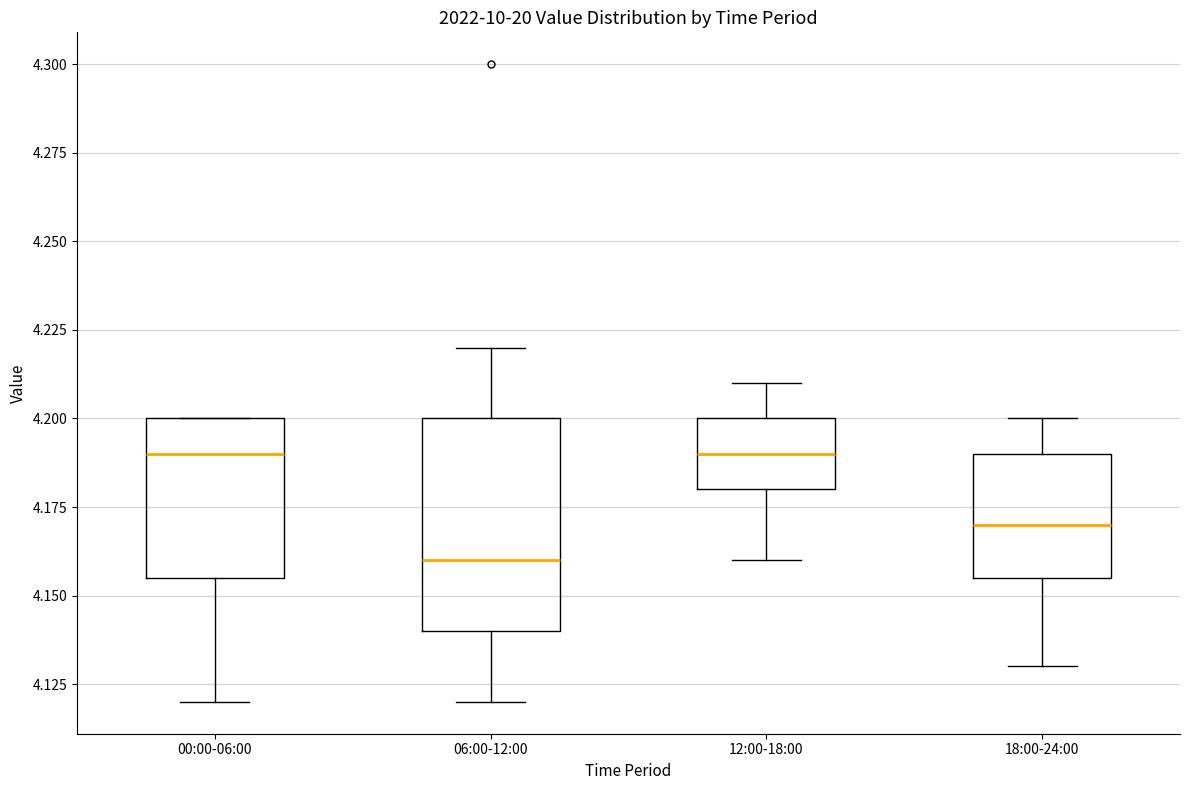

Where is the upper edge of the box for 06:00-12:00 on the y-axis? The values are not printed on the chart, so give them approximately, as read against the axis.

4.200